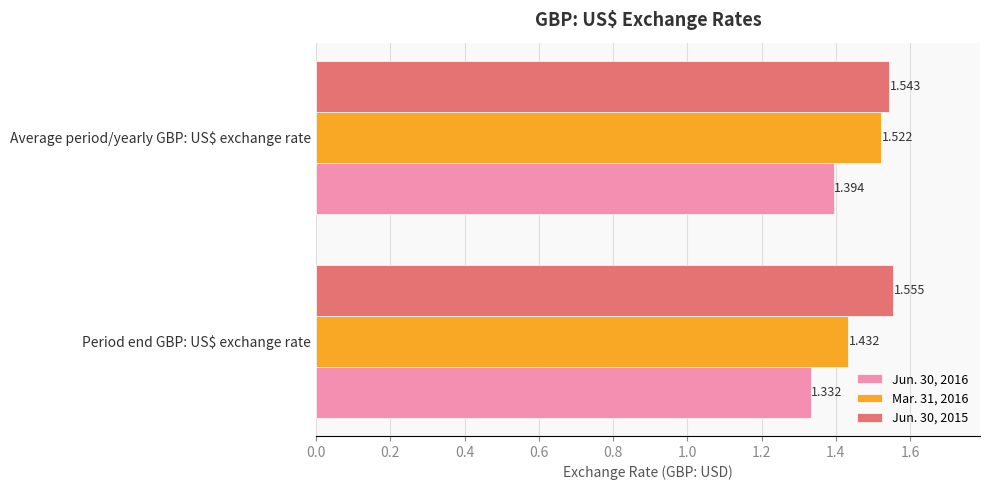

Which series has the largest total across all categories?

Jun. 30, 2015